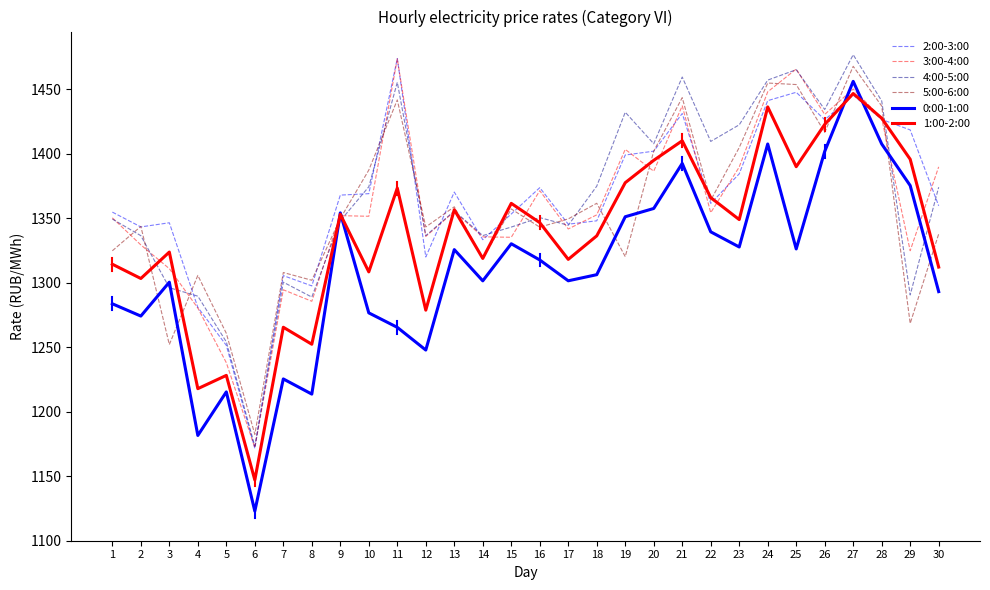

What is the total value across all series at 15?

8080.0